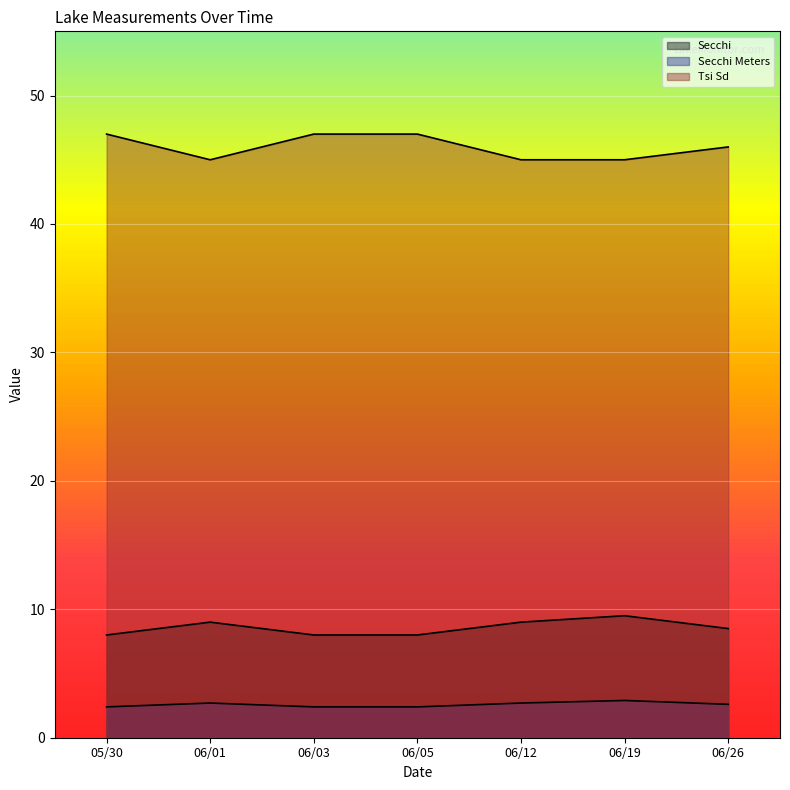

True or false: Secchi and Secchi Meters intersect in this chart.

False